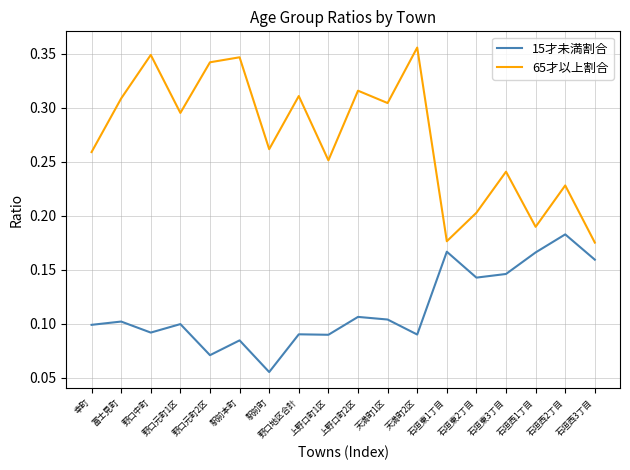

List the series in order of their peak value, highest first.

65才以上割合, 15才未満割合